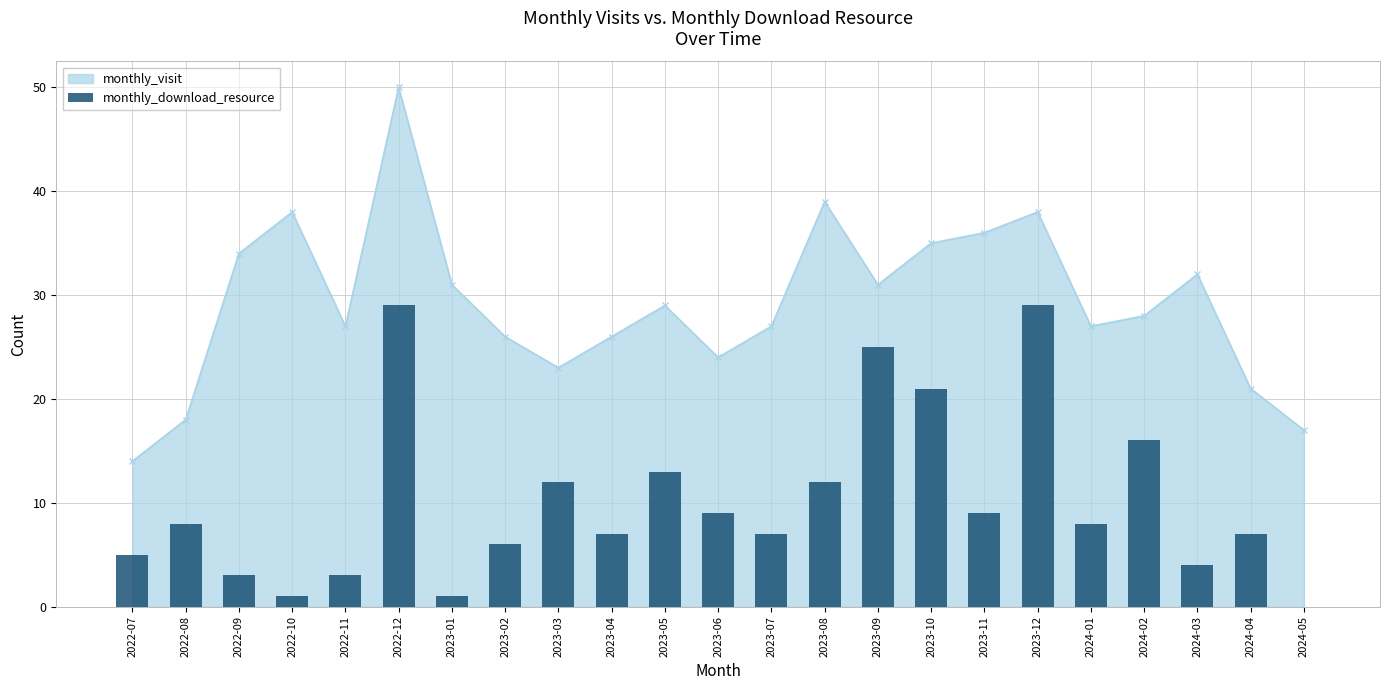

True or false: the data shows 0 at 2024-05.

True